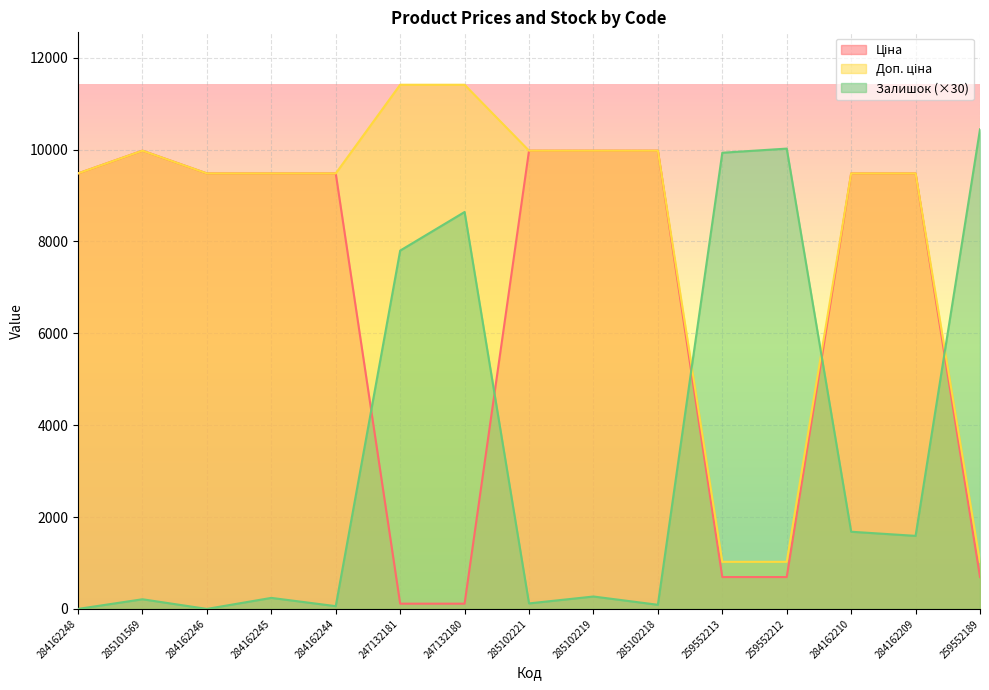

How many times do Доп. ціна and Залишок cross each other?

3